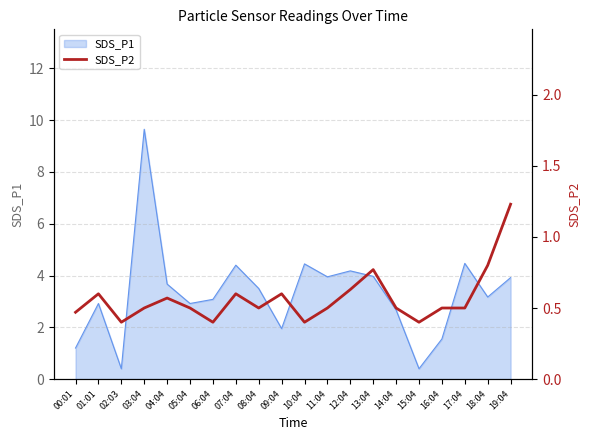

Is it true that SDS_P1 equals 0.6 at 06:04?

False